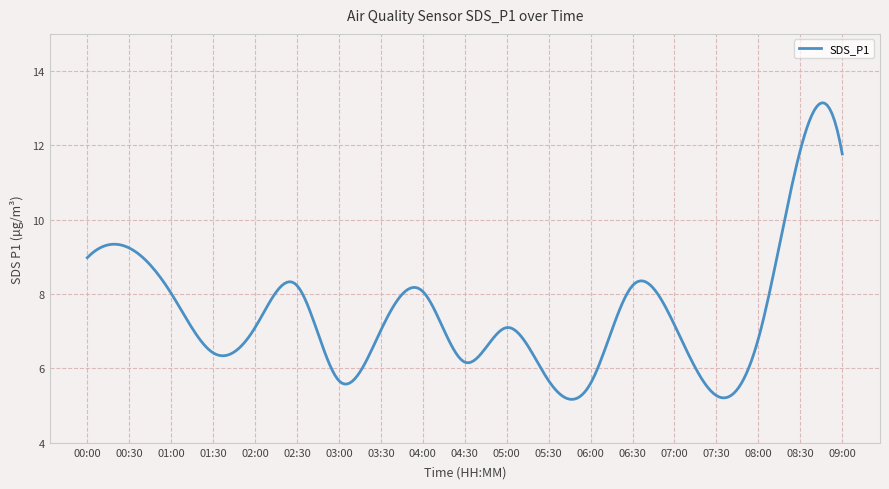

What is the difference between the maximum and minimum values?

8.0